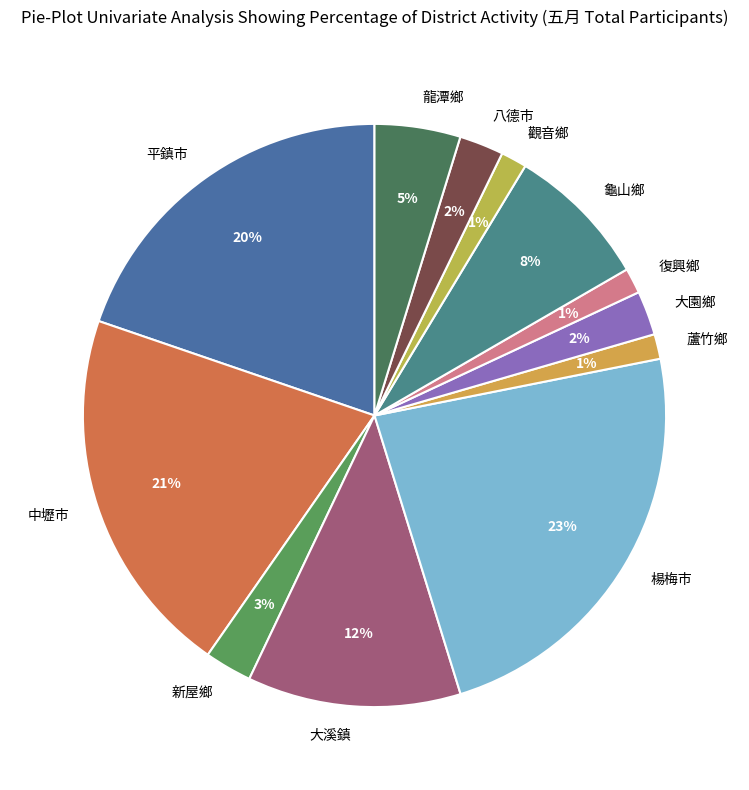

True or false: 平鎮市 accounts for 20% of the total.

True